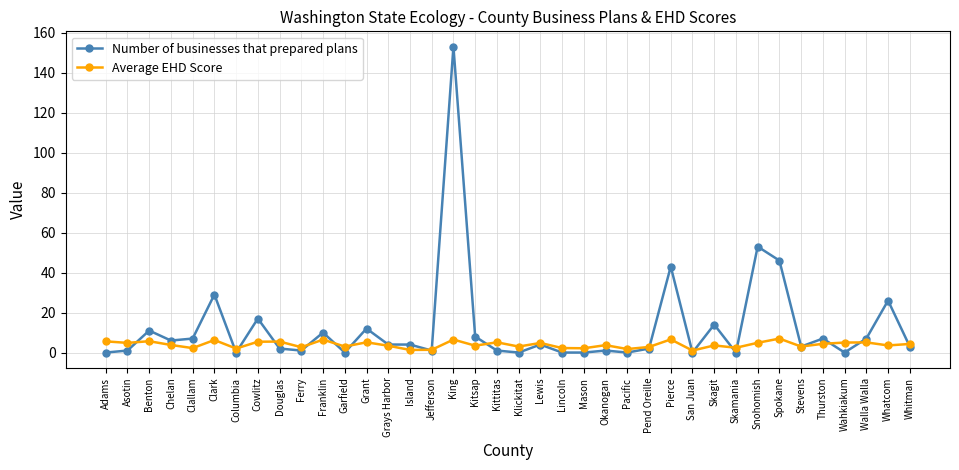

Which series has the largest total across all categories?

Number of businesses that prepared plans